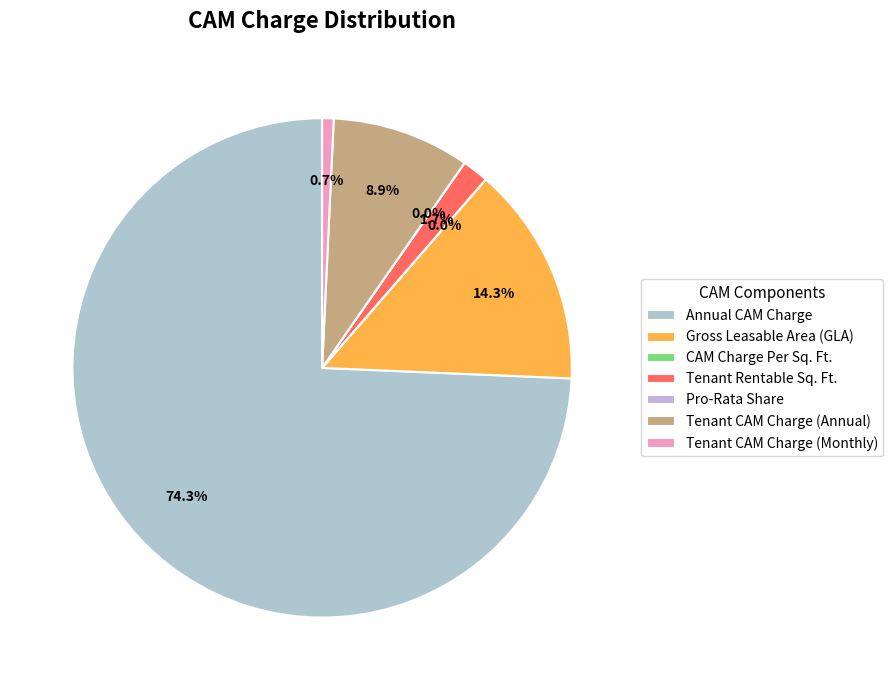

Count the number of slices in the pie.

7